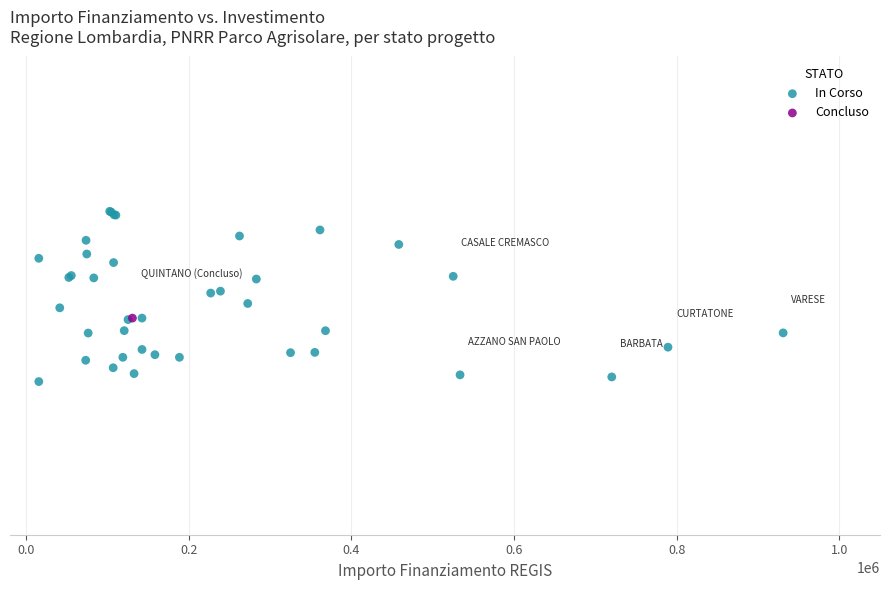

What are all the series names shown in the legend?

In Corso, Concluso